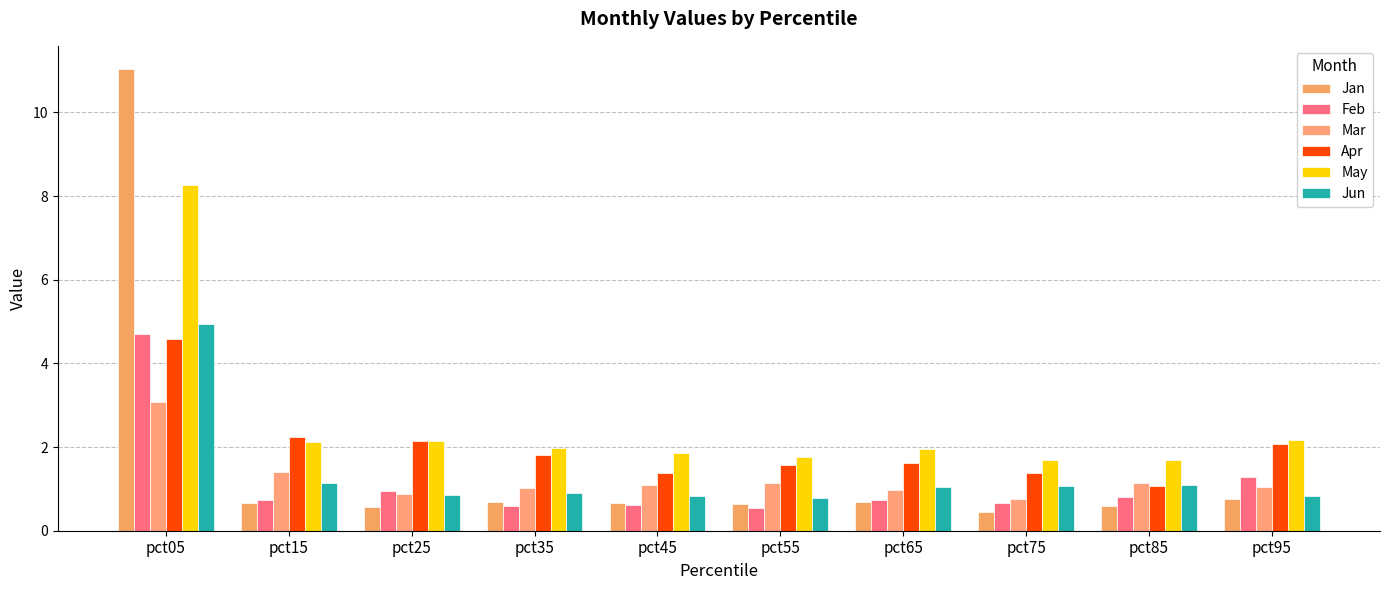

Reading right to left, extract all data points from this chart.

Jan: pct95=0.8	pct85=0.6	pct75=0.4	pct65=0.7	pct55=0.6	pct45=0.7	pct35=0.7	pct25=0.6	pct15=0.7	pct05=11.0
Feb: pct95=1.3	pct85=0.8	pct75=0.7	pct65=0.7	pct55=0.5	pct45=0.6	pct35=0.6	pct25=1.0	pct15=0.7	pct05=4.7
Mar: pct95=1.0	pct85=1.2	pct75=0.7	pct65=1.0	pct55=1.1	pct45=1.1	pct35=1.0	pct25=0.9	pct15=1.4	pct05=3.1
Apr: pct95=2.1	pct85=1.1	pct75=1.4	pct65=1.6	pct55=1.6	pct45=1.4	pct35=1.8	pct25=2.1	pct15=2.2	pct05=4.6
May: pct95=2.2	pct85=1.7	pct75=1.7	pct65=1.9	pct55=1.8	pct45=1.9	pct35=2.0	pct25=2.1	pct15=2.1	pct05=8.3
Jun: pct95=0.8	pct85=1.1	pct75=1.1	pct65=1.0	pct55=0.8	pct45=0.8	pct35=0.9	pct25=0.8	pct15=1.1	pct05=4.9